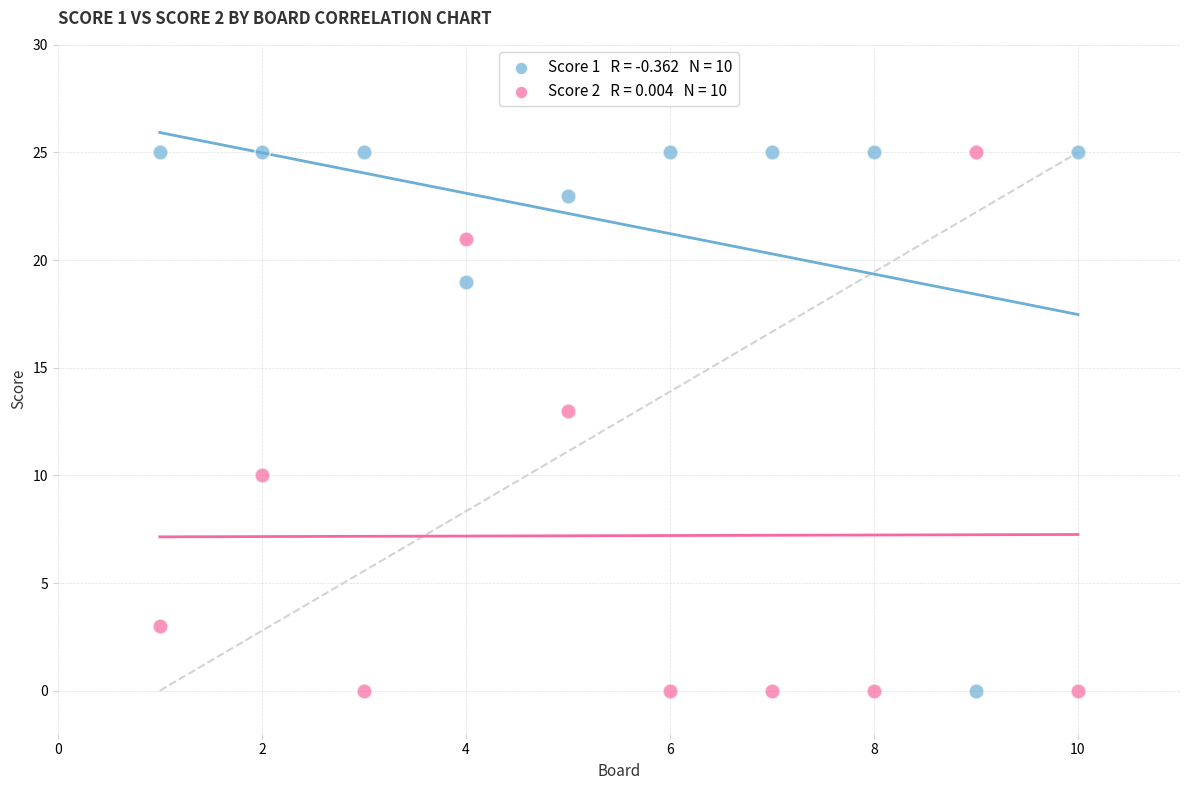

Across all data points, what is the range of Y values (max minus min)?

25